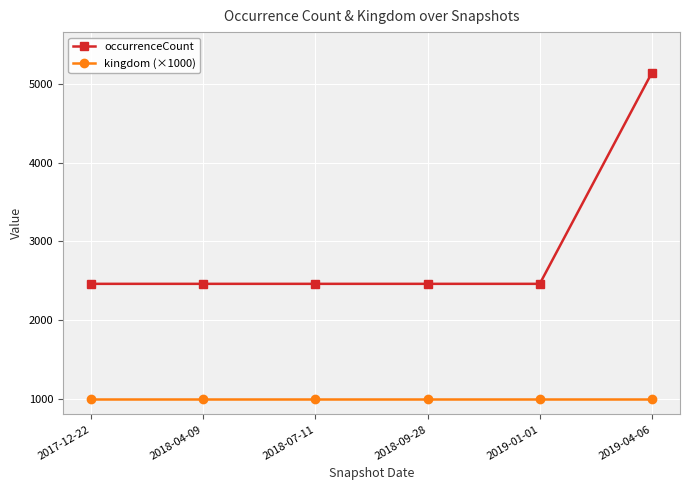

At which category does the chart reach its peak across all series?

2019-04-06